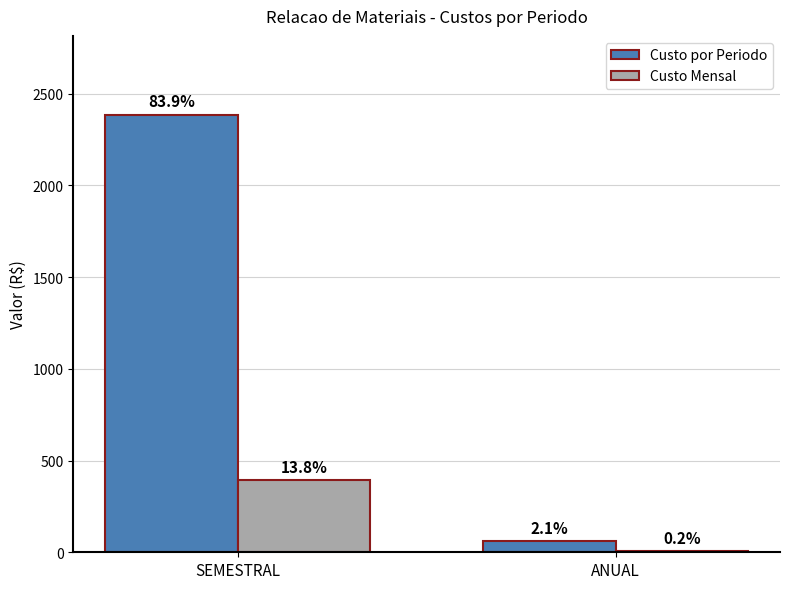

What is the spread (max minus min) of values at SEMESTRAL?

1992.9